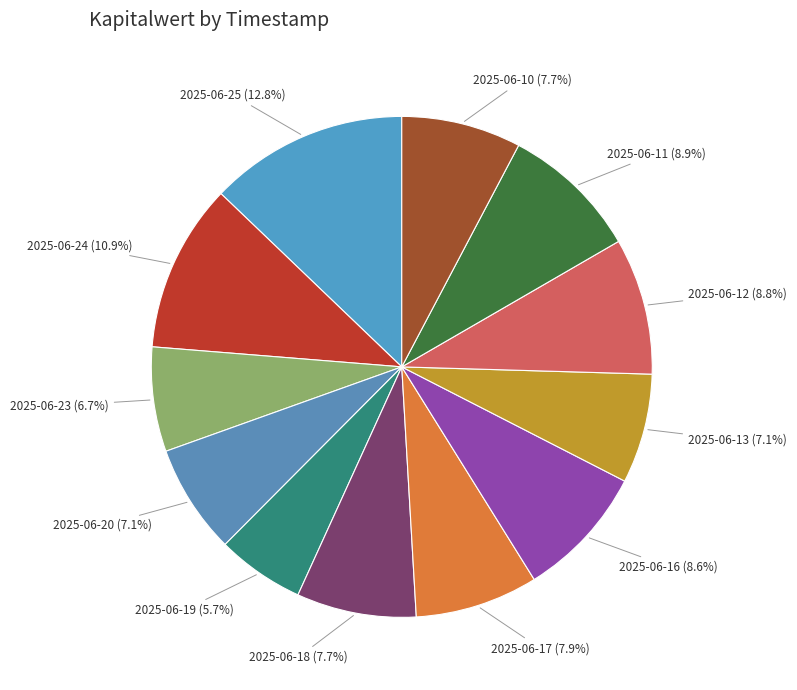

Which has a higher value, 2025-06-18 or 2025-06-11?

2025-06-11